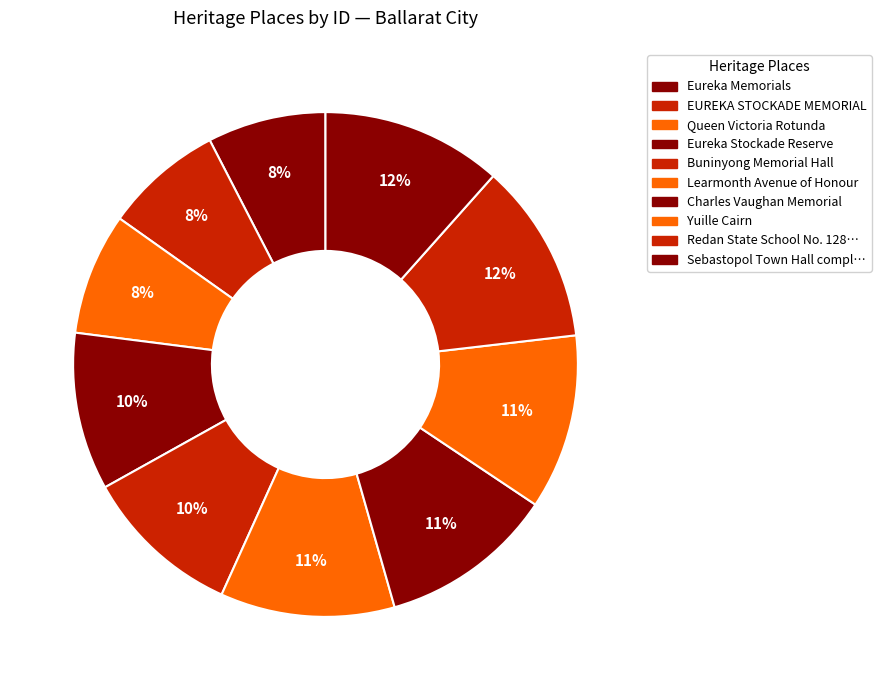

To the nearest percent, what is the average slice percentage?

10%